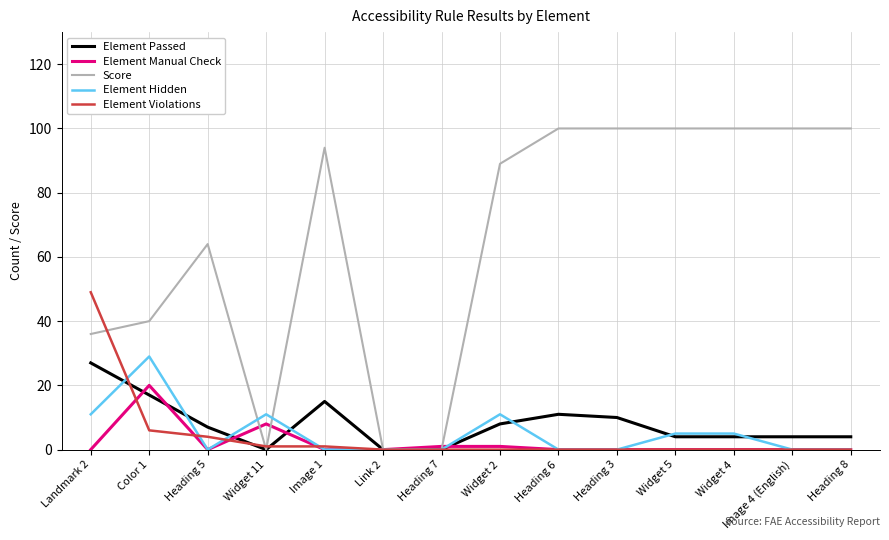

Which series changed the most between Heading 5 and Heading 3?

Score